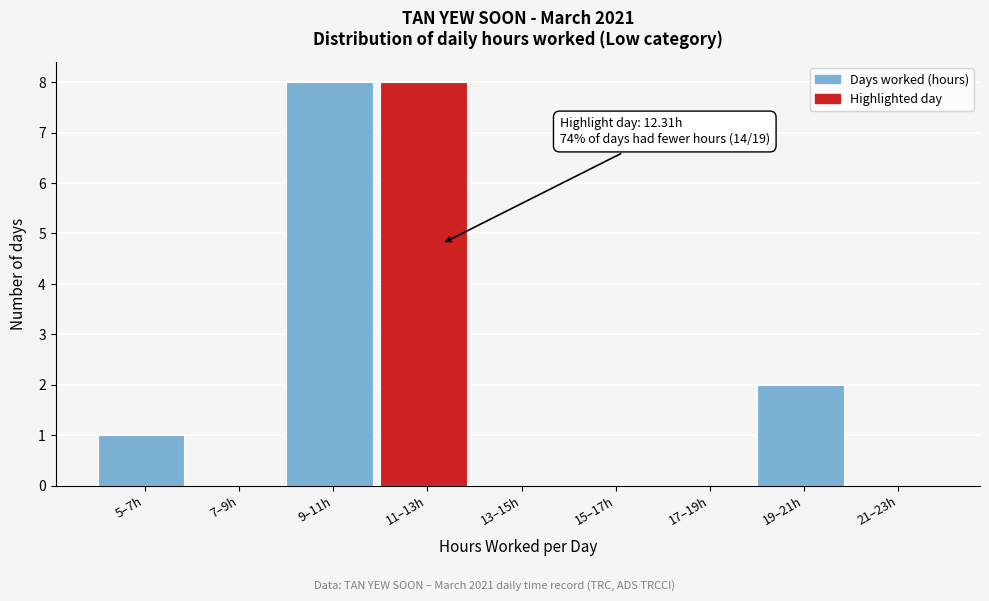

Reading right to left, extract all data points from this chart.

21–23h=0	19–21h=2	17–19h=0	15–17h=0	13–15h=0	11–13h=8	9–11h=8	7–9h=0	5–7h=1